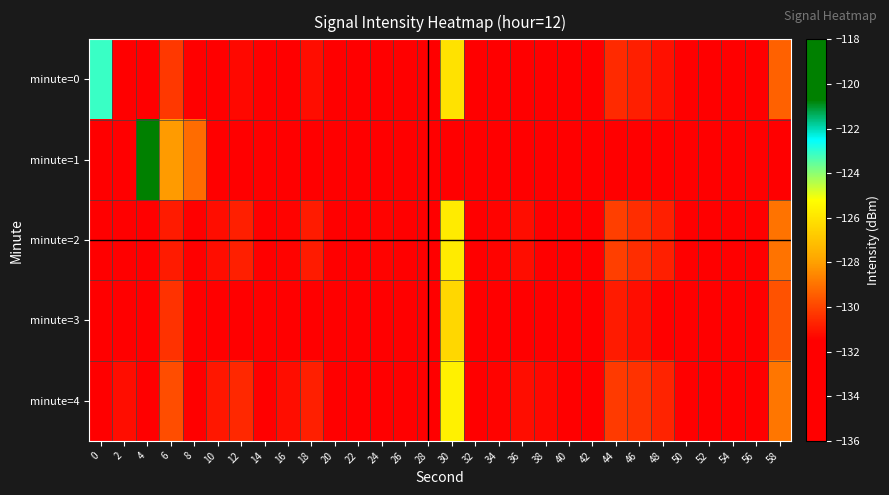

Reading left to right, what are all the values shown in this chart?

minute=0: 0=-123.1	2=-132.3	4=-132.4	6=-130.3	8=-133.2	10=-131.7	12=-131.3	14=-133.3	16=-131.6	18=-131.2	20=-132.4	22=-132.1	24=-132.0	26=-134.0	28=-134.3	30=-126.1	32=-133.1	34=-131.9	36=-131.6	38=-131.8	40=-132.4	42=-132.6	44=-130.6	46=-130.8	48=-131.1	50=-134.1	52=-132.3	54=-133.2	56=-133.4	58=-129.4
minute=1: 0=-133.7	2=-132.0	4=-118.3	6=-128.1	8=-129.1	10=-132.0	12=-134.3	14=-135.1	16=-132.2	18=-132.3	20=-132.3	22=-132.3	24=-132.3	26=-132.3	28=-132.3	30=-132.3	32=-132.3	34=-132.3	36=-132.3	38=-132.3	40=-132.3	42=-132.3	44=-132.3	46=-132.3	48=-132.3	50=-132.3	52=-132.3	54=-132.3	56=-132.3	58=-132.3
minute=2: 0=-131.5	2=-131.8	4=-132.1	6=-130.9	8=-133.0	10=-131.2	12=-130.8	14=-132.7	16=-131.4	18=-130.9	20=-132.1	22=-131.7	24=-131.4	26=-133.5	28=-133.9	30=-125.8	32=-132.7	34=-131.4	36=-131.2	38=-131.5	40=-132.0	42=-132.3	44=-130.1	46=-130.5	48=-130.8	50=-133.7	52=-131.9	54=-132.8	56=-133.0	58=-129.0
minute=3: 0=-132.0	2=-131.5	4=-132.8	6=-130.4	8=-133.6	10=-131.9	12=-131.5	14=-133.6	16=-132.0	18=-131.5	20=-132.7	22=-132.4	24=-132.4	26=-134.3	28=-134.6	30=-126.4	32=-133.4	34=-132.2	36=-132.0	38=-132.1	40=-132.7	42=-132.9	44=-130.9	46=-131.2	48=-131.5	50=-134.4	52=-132.6	54=-133.5	56=-133.7	58=-129.7
minute=4: 0=-131.8	2=-131.2	4=-131.9	6=-129.8	8=-132.9	10=-131.0	12=-130.6	14=-132.9	16=-131.2	18=-130.8	20=-131.9	22=-131.6	24=-131.6	26=-133.6	28=-133.9	30=-125.6	32=-132.7	34=-131.4	36=-131.2	38=-131.3	40=-131.9	42=-132.1	44=-130.2	46=-130.4	48=-130.7	50=-133.7	52=-131.9	54=-132.8	56=-133.0	58=-128.9